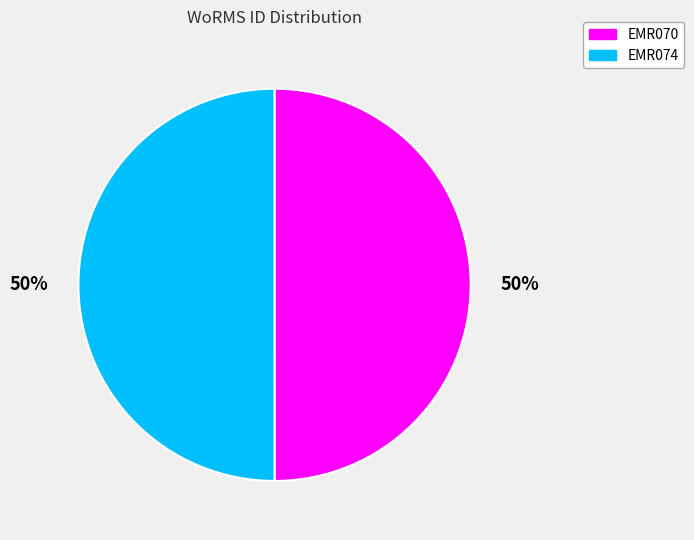

What is the ratio of the value at EMR074 to the value at EMR070?

1.0